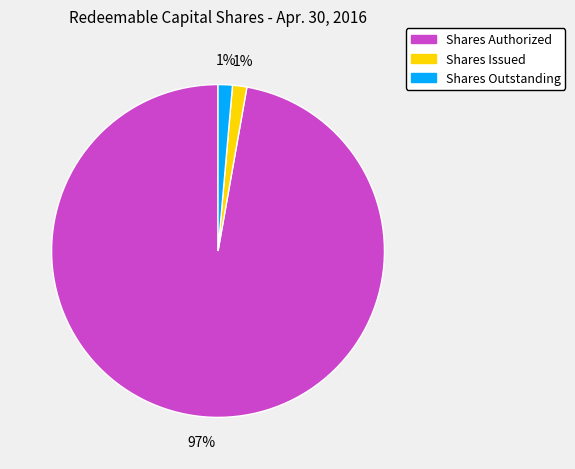

What percentage is the Shares Outstanding slice, to the nearest percent?

1%